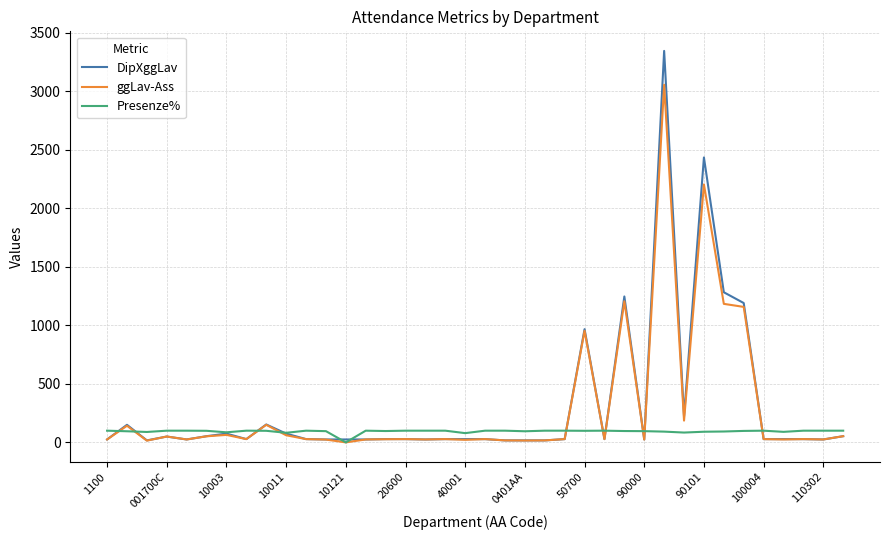

What is the maximum value shown in the chart?

3343